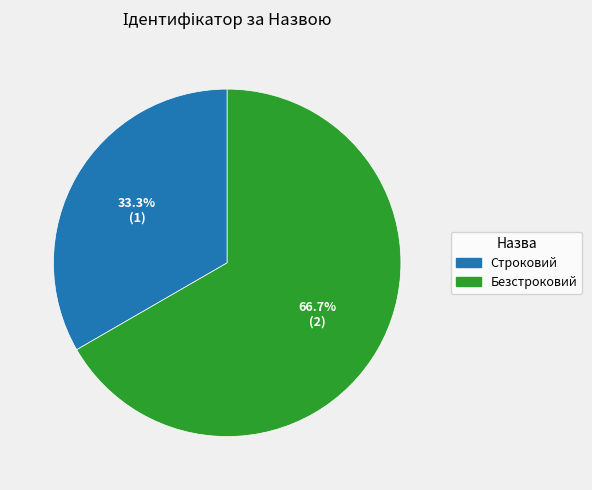

Rank the categories by value from lowest to highest.

Строковий, Безстроковий